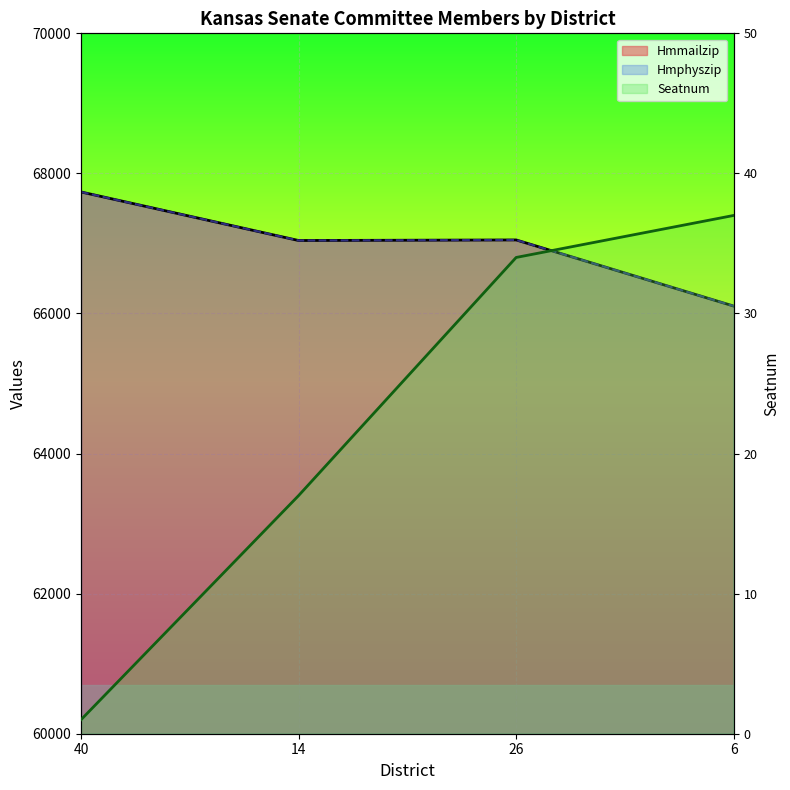

True or false: Hmmailzip and Hmphyszip cross at least once.

False